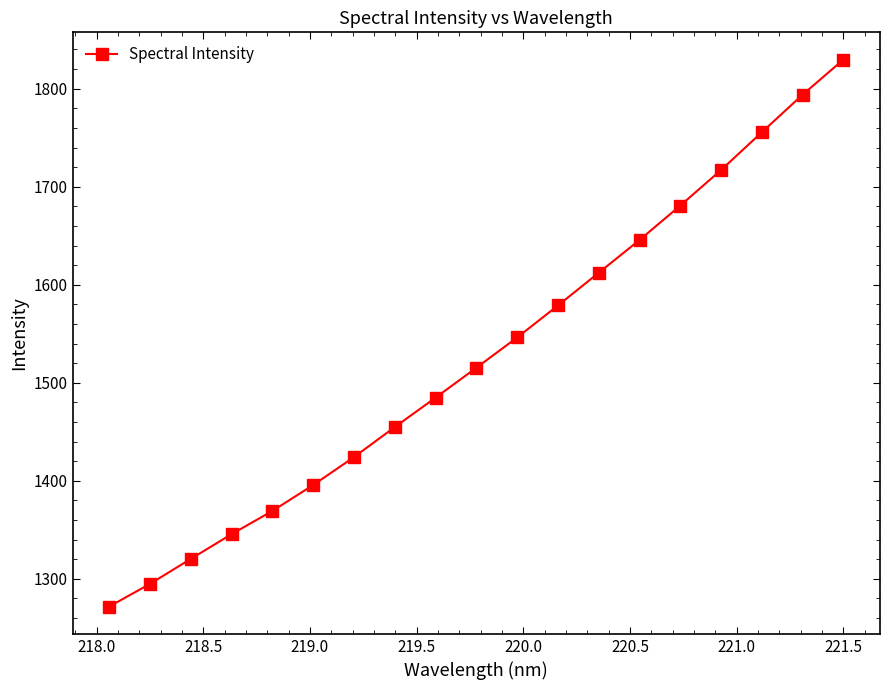

True or false: there are more than 0 points higher than both neighbors.

False